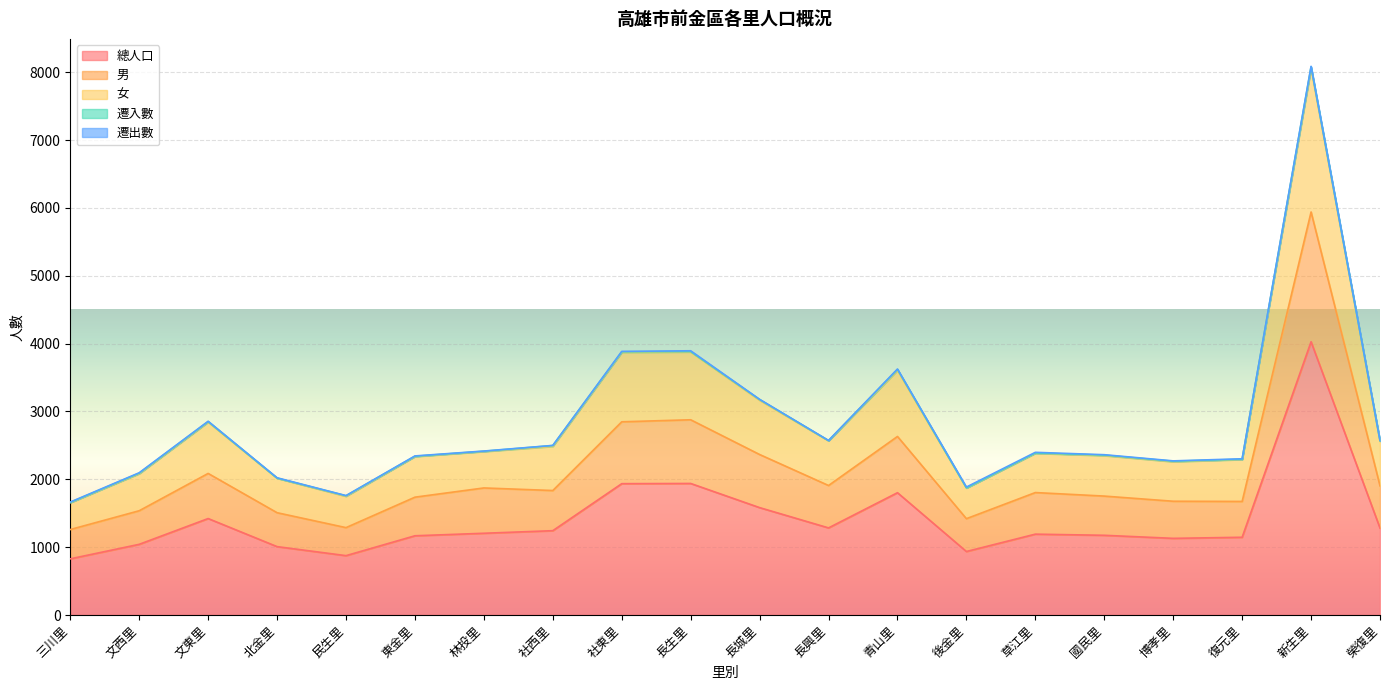

True or false: 總人口 and 男 intersect in this chart.

False